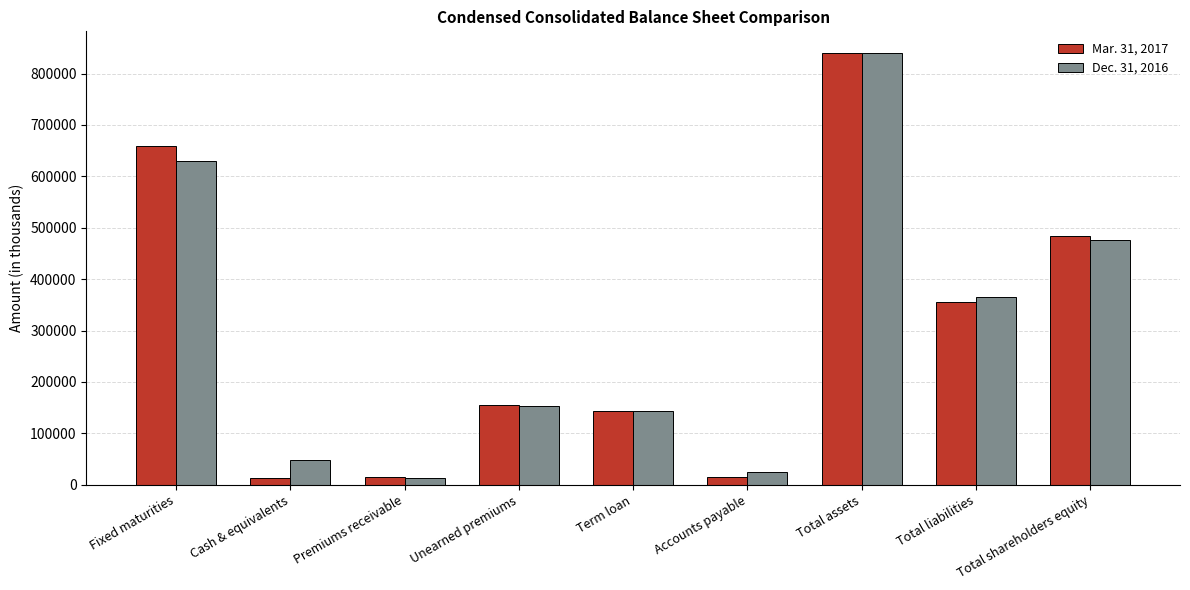

List the labels in order of Dec. 31, 2016 value, largest first.

Total assets, Fixed maturities, Total shareholders equity, Total liabilities, Unearned premiums, Term loan, Cash & equivalents, Accounts payable, Premiums receivable